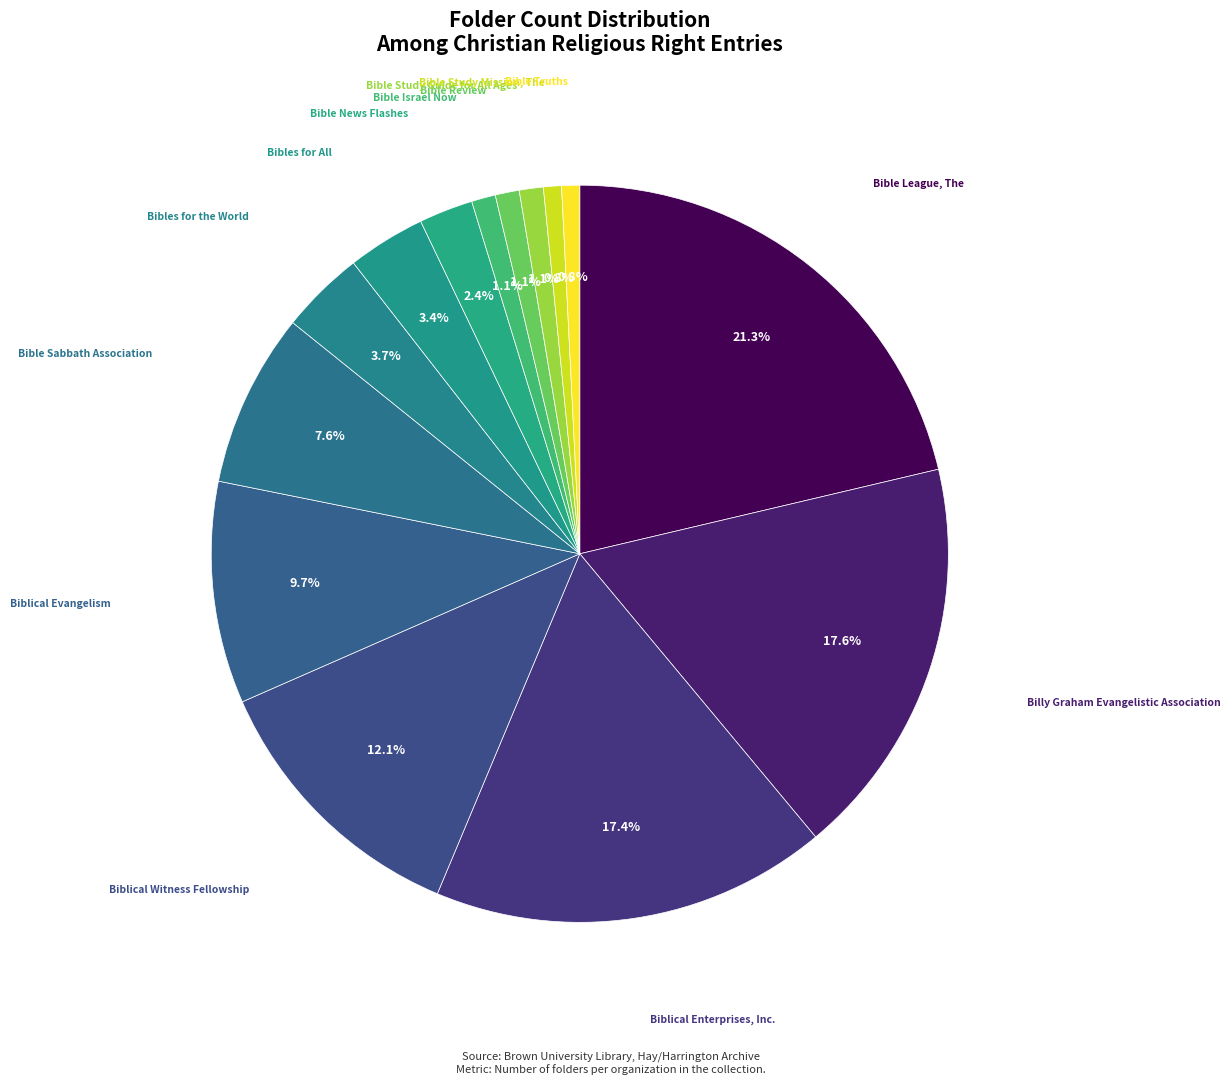

How many slices are in this pie chart?

14